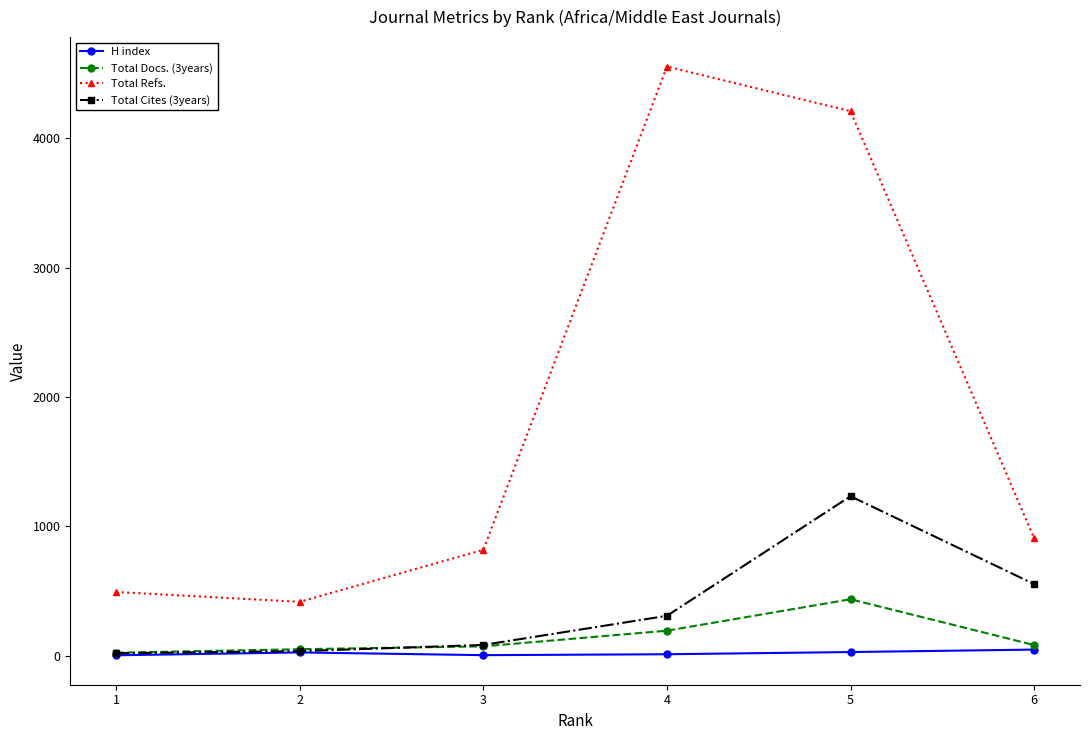

What is the lowest value of the Total Docs. (3years) series?

24